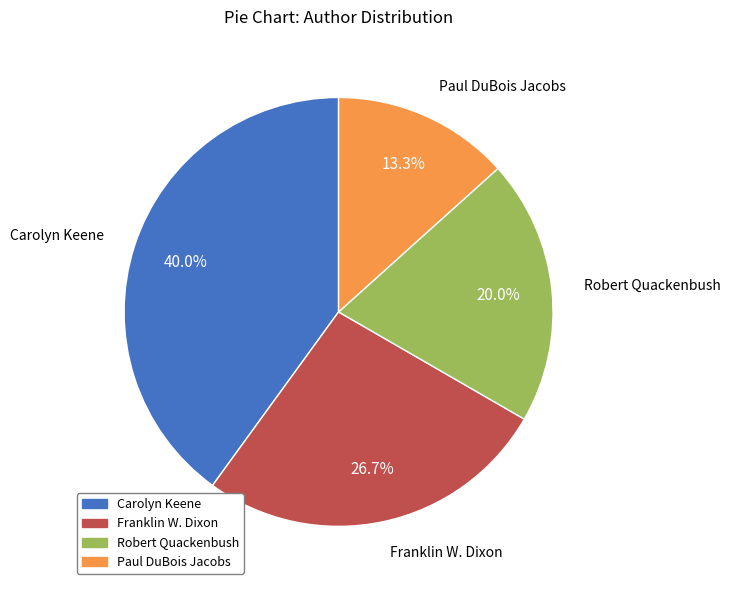

Approximately how many times larger is the value at Carolyn Keene compared to Paul DuBois Jacobs?

3.0